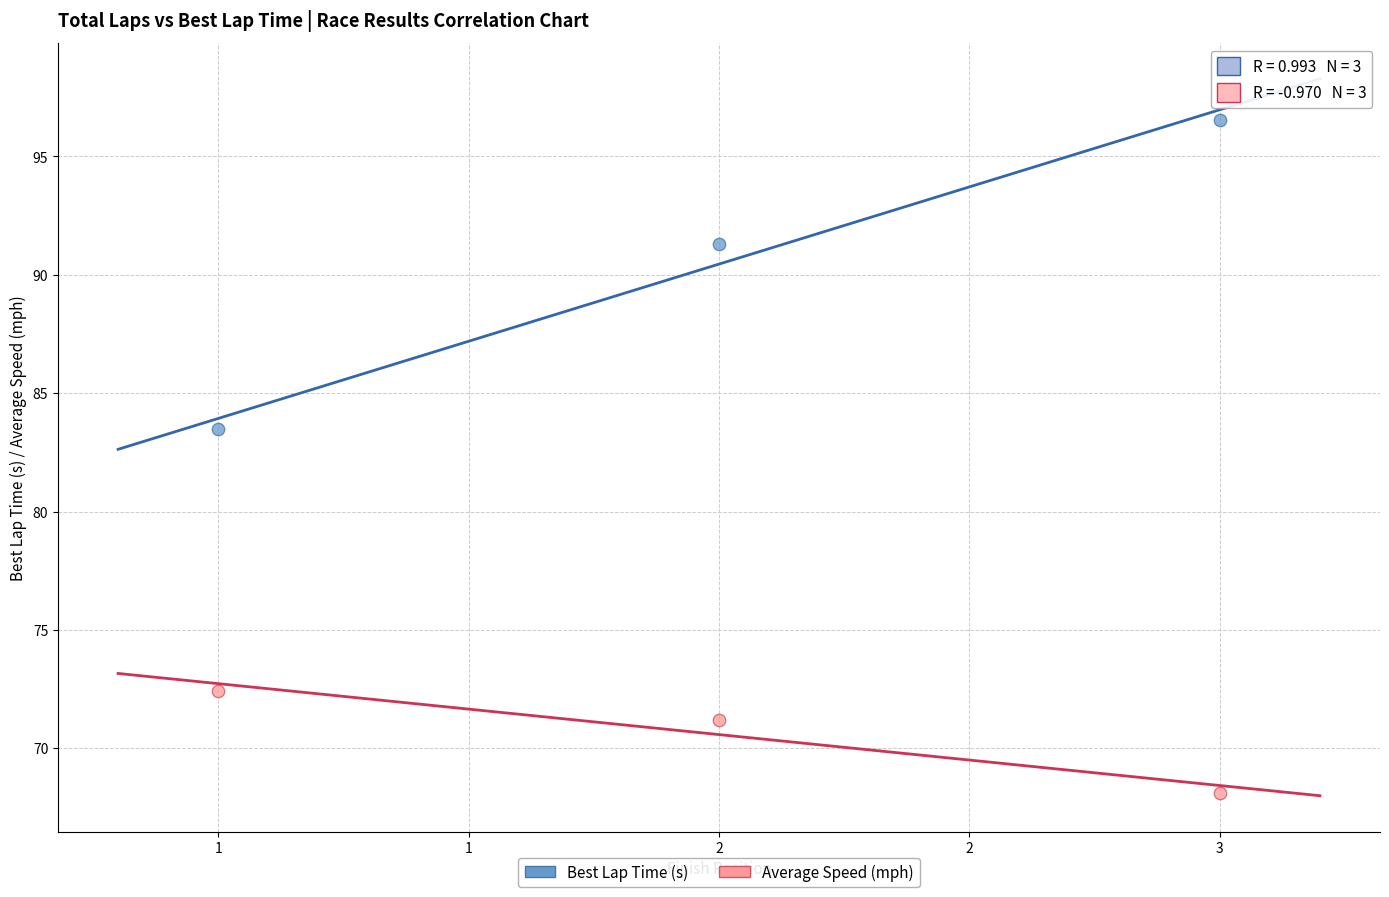

What are all the series names shown in the legend?

Best Lap Time (s), Average Speed (mph)